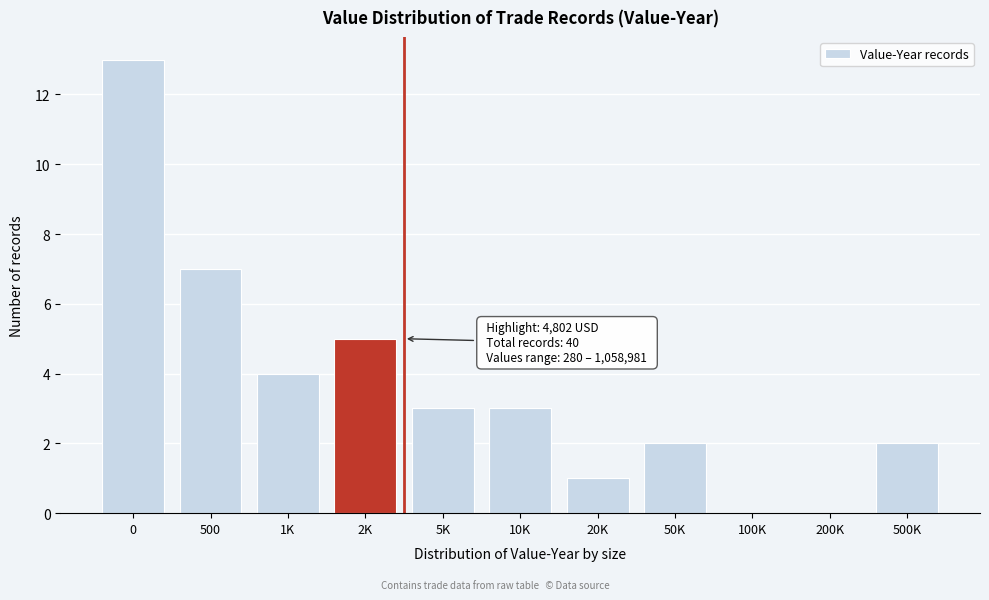

Reading right to left, list all the values displayed in this chart.

500K=2	200K=0	100K=0	50K=2	20K=1	10K=3	5K=3	2K=5	1K=4	500=7	0=13